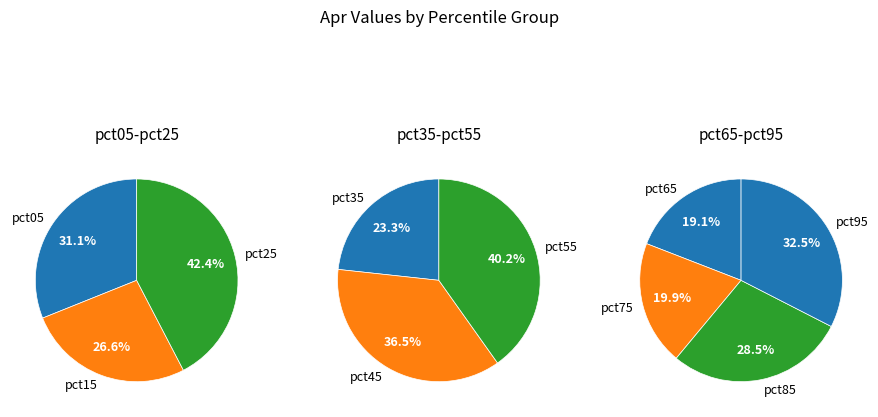

Combined, do pct65 and pct75 account for over 50%?

No